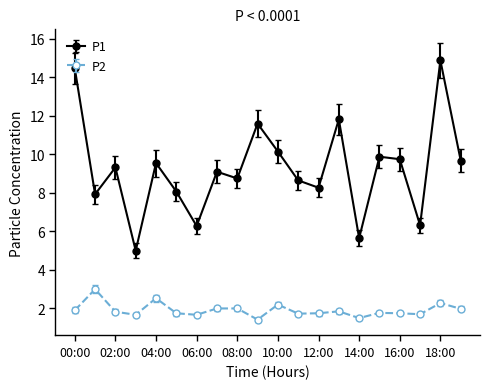

What is the value of the P2 point at the 2nd from the left?

3.0